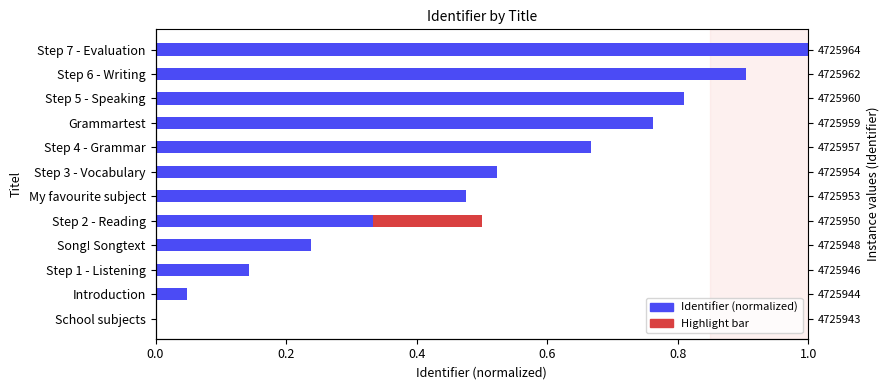

Does the chart contain stacked bars?

No